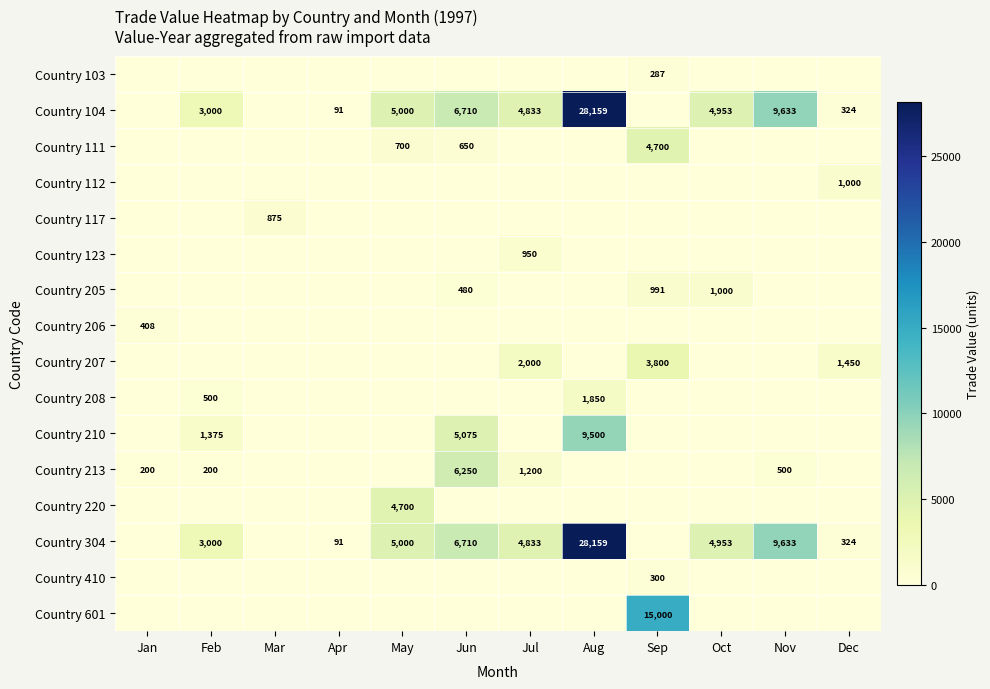

Is it true that Country 213 equals 6250 at Jun?

True